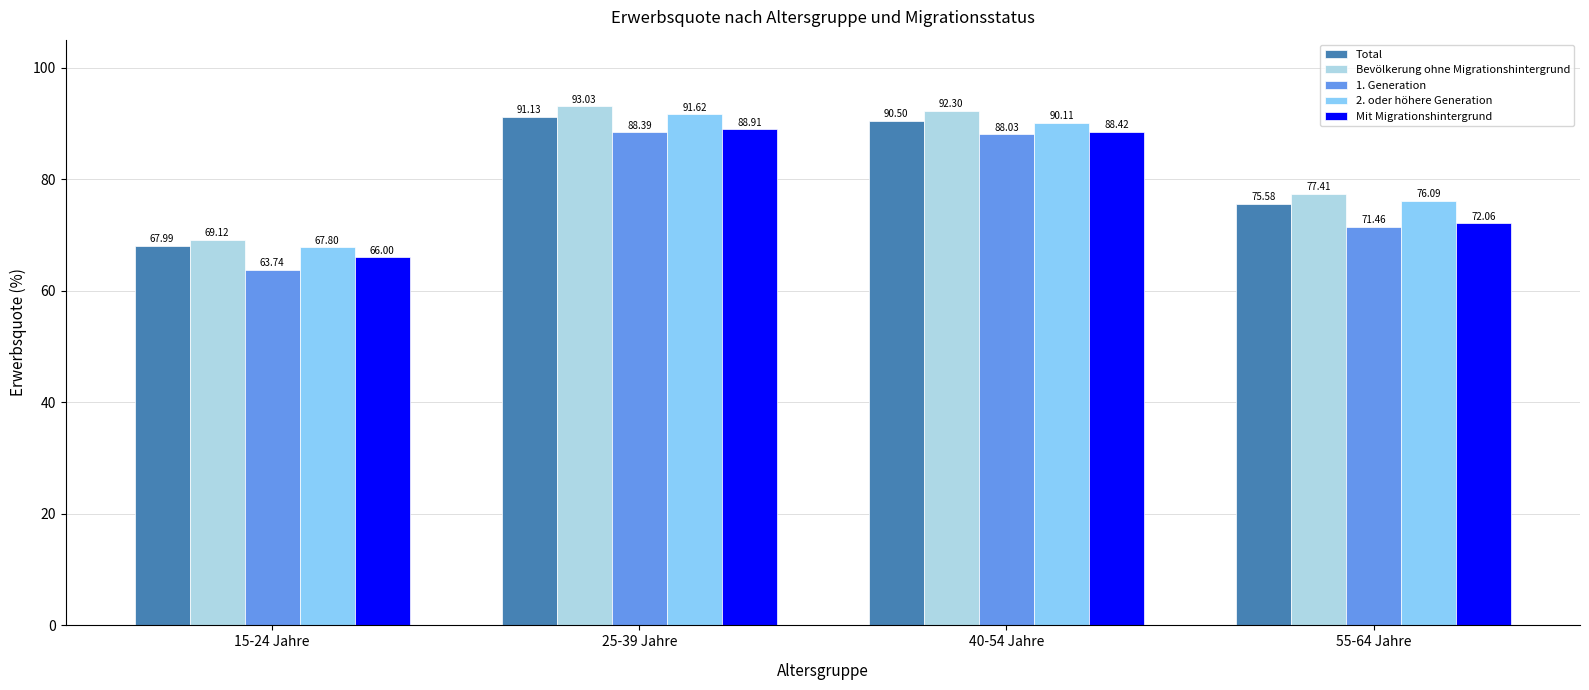

Count the number of categories in the chart.

4